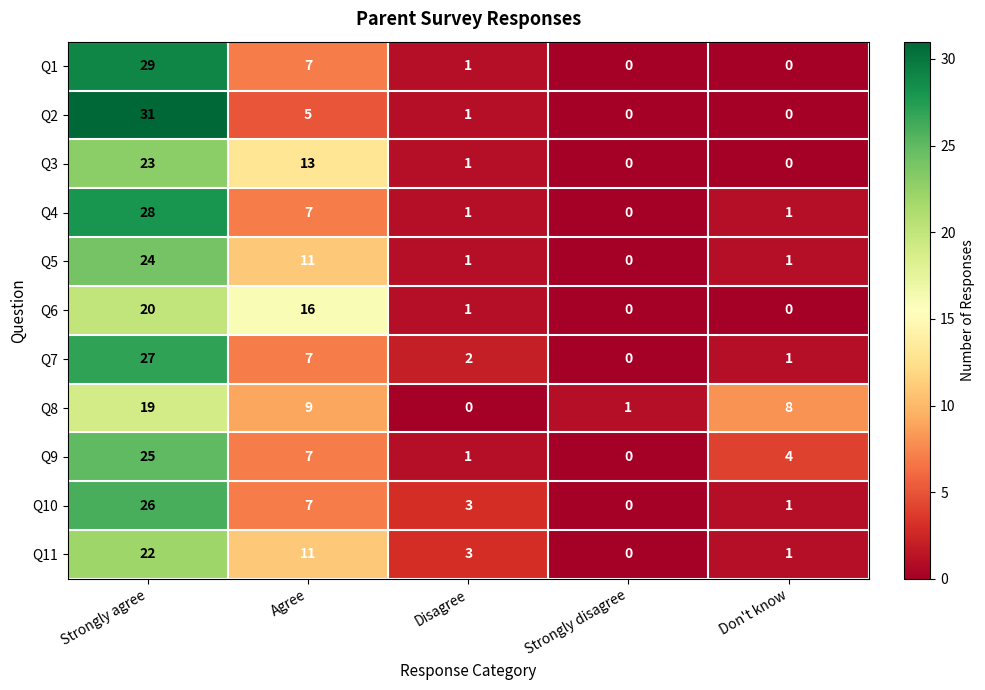

What is the sum of the Q8 values at Strongly agree and Strongly disagree?

20